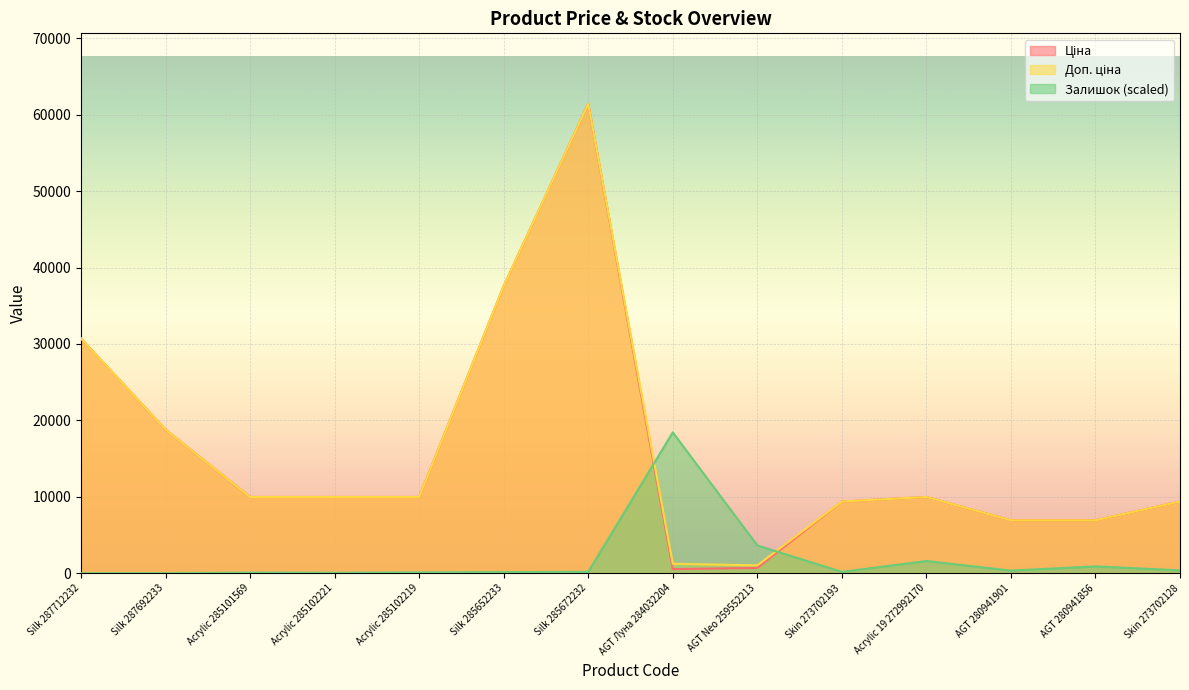

What is the difference between the maximum and minimum values in the Доп. ціна series?

60409.6